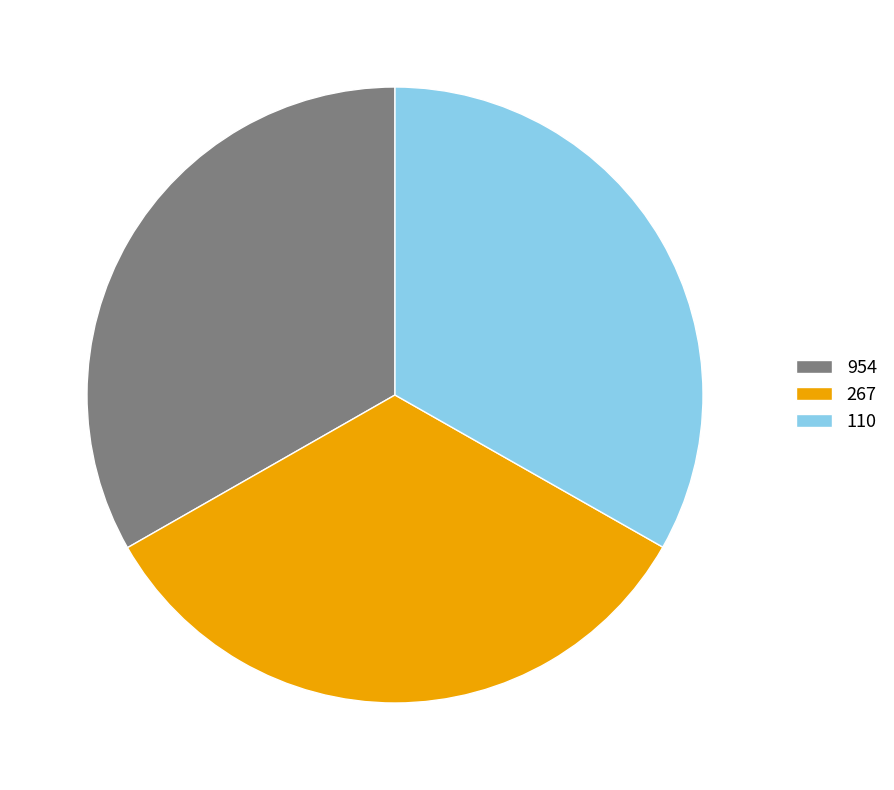

Count the number of slices in the pie.

3